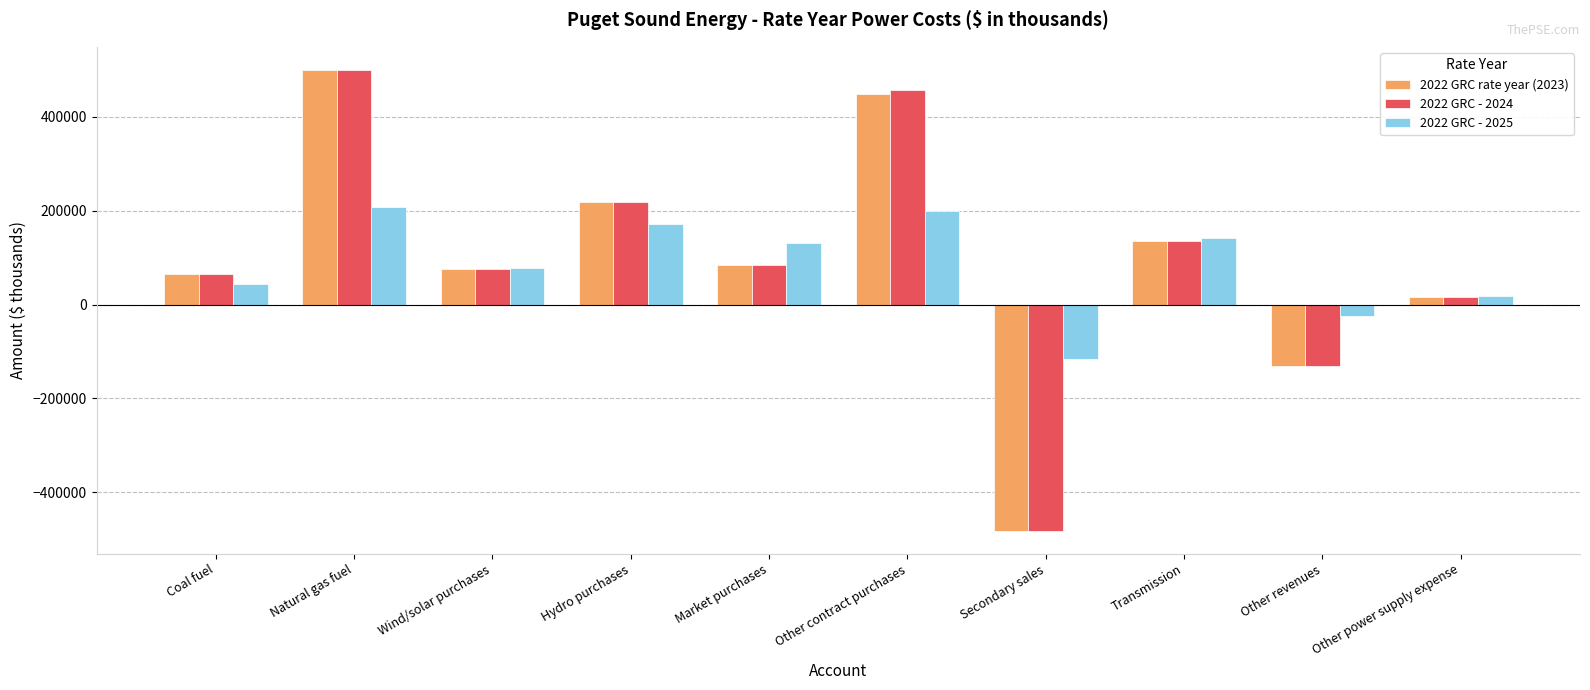

Count the number of data series in this chart.

3